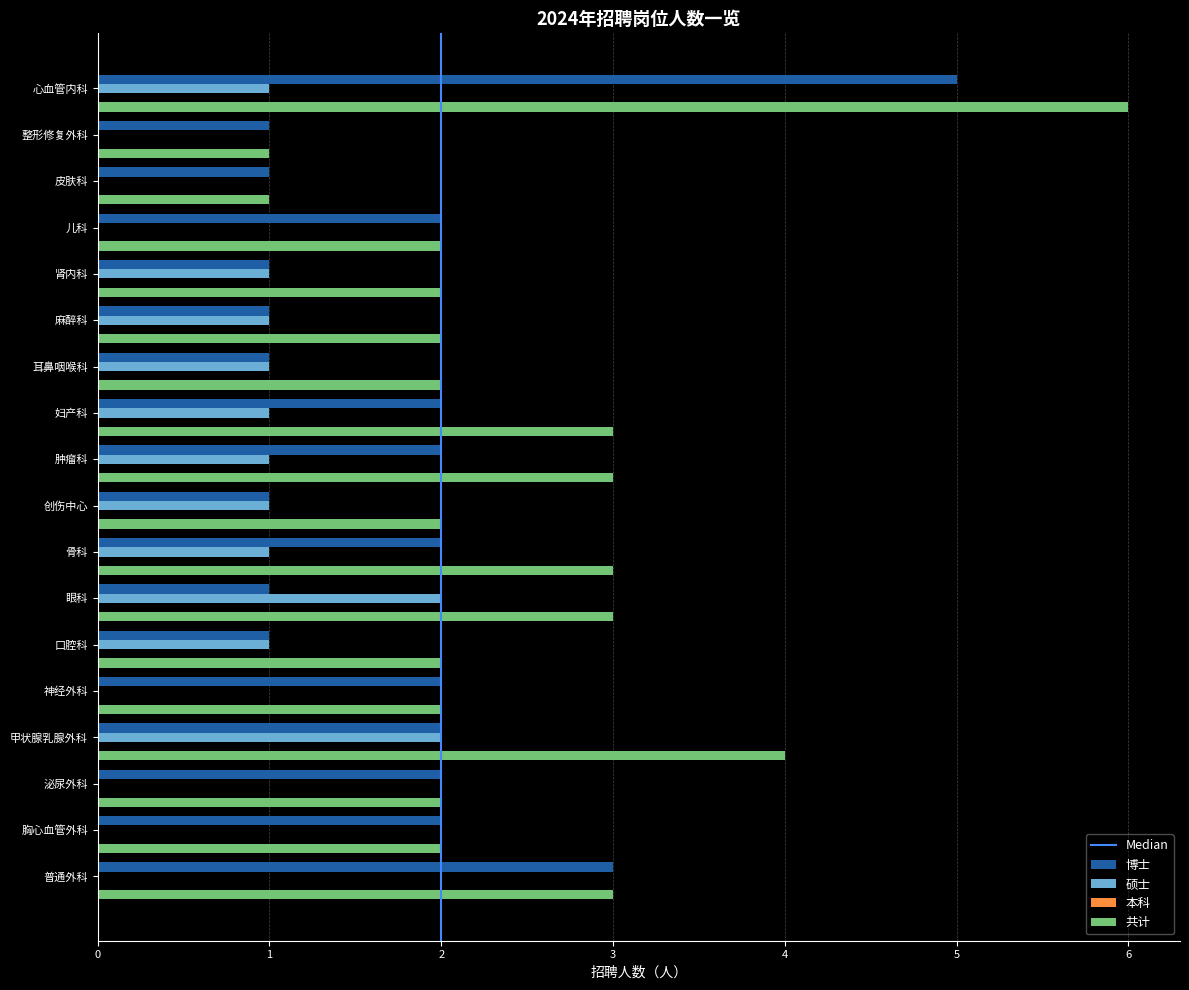

The 博士 series shows 2 at 神经外科. True or false?

True